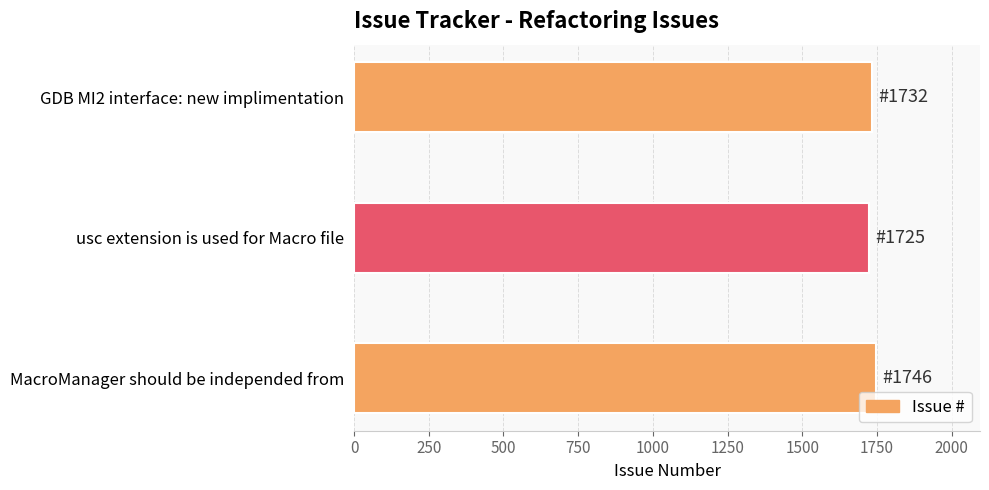

How many distinct data groups are displayed?

1